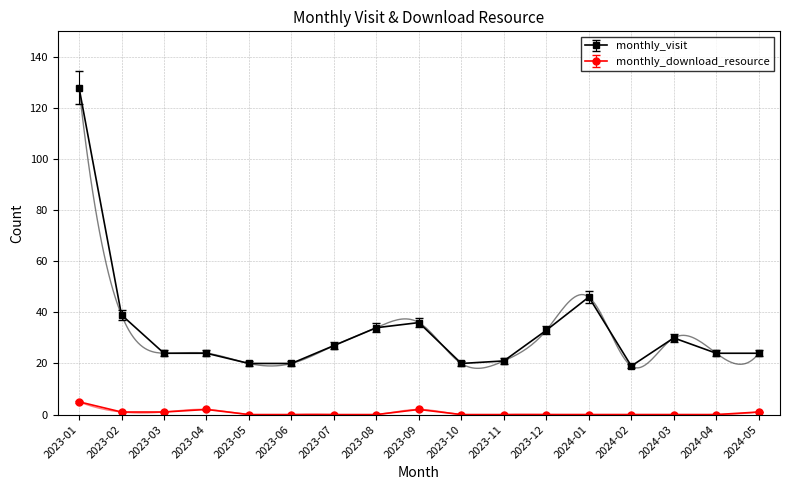

How many lines are shown in the chart?

2